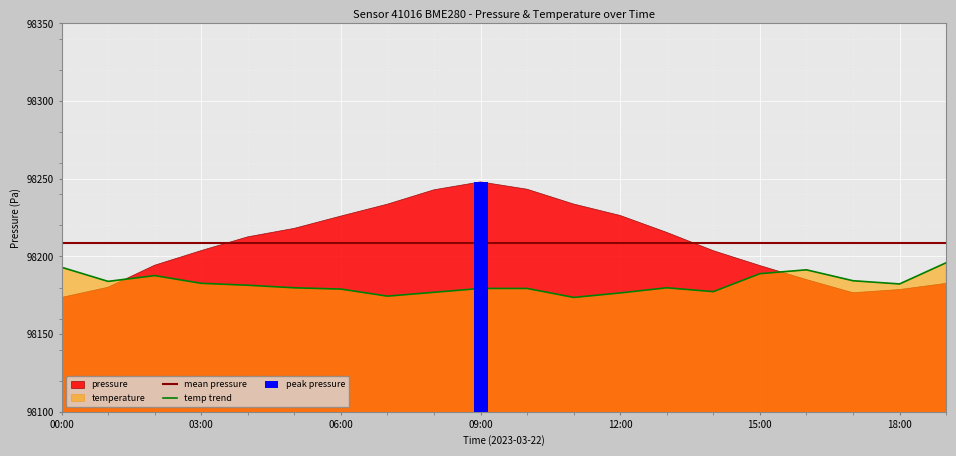

Is the value of mean pressure at 11 greater than the value of temp trend at 03:00?

Yes